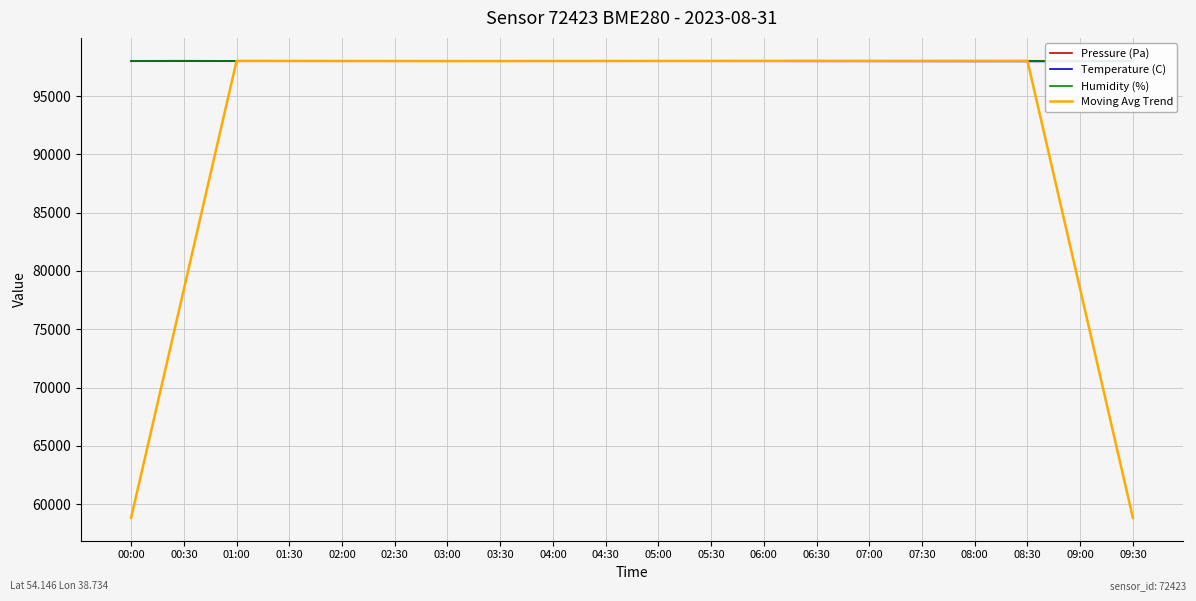

What value does the Humidity (%) series have at 09:00?

98009.3